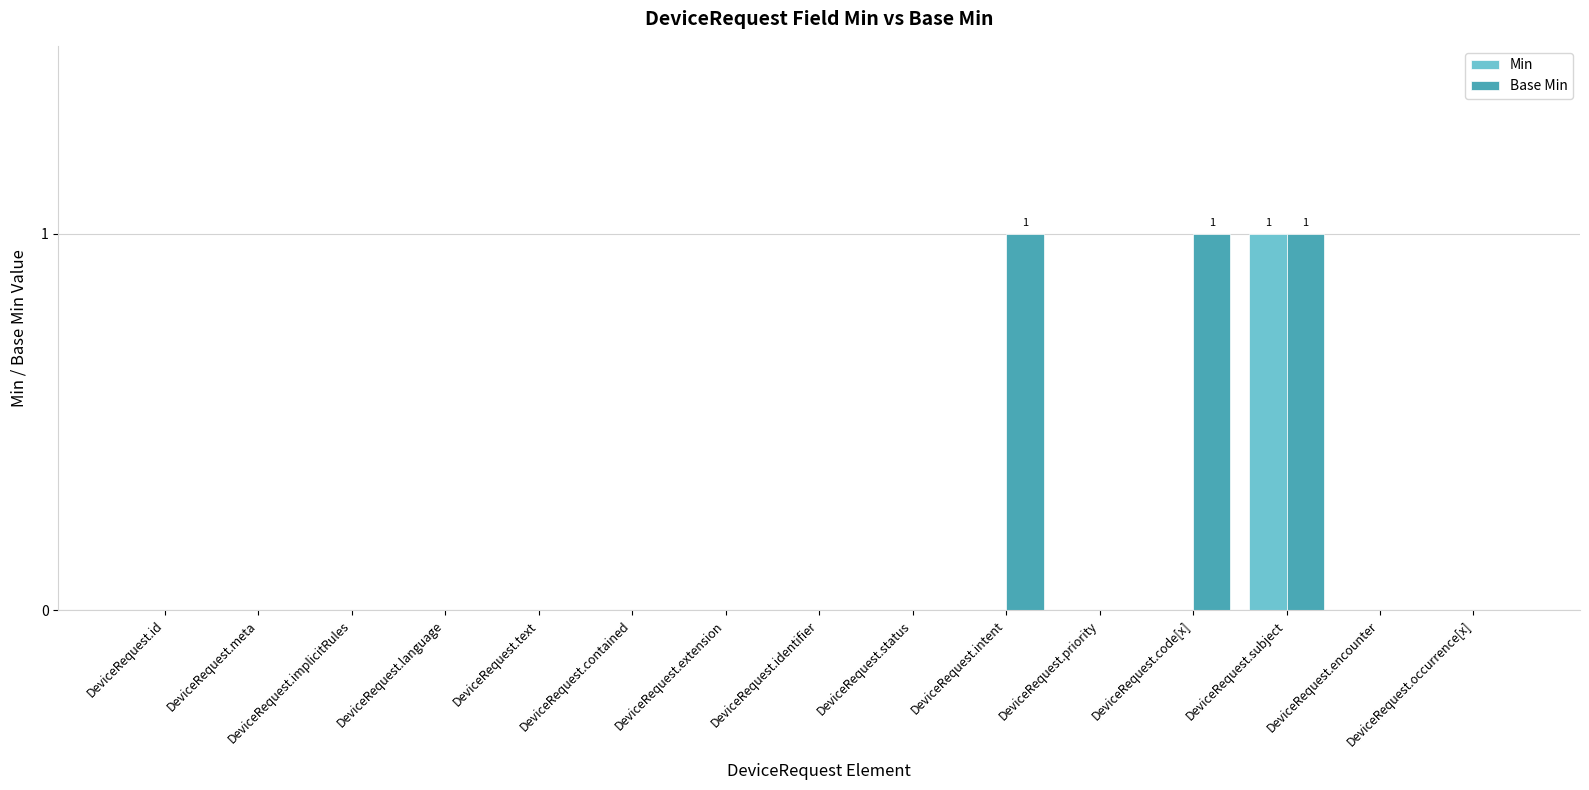

Which category has the highest value in the Min series?

DeviceRequest.subject